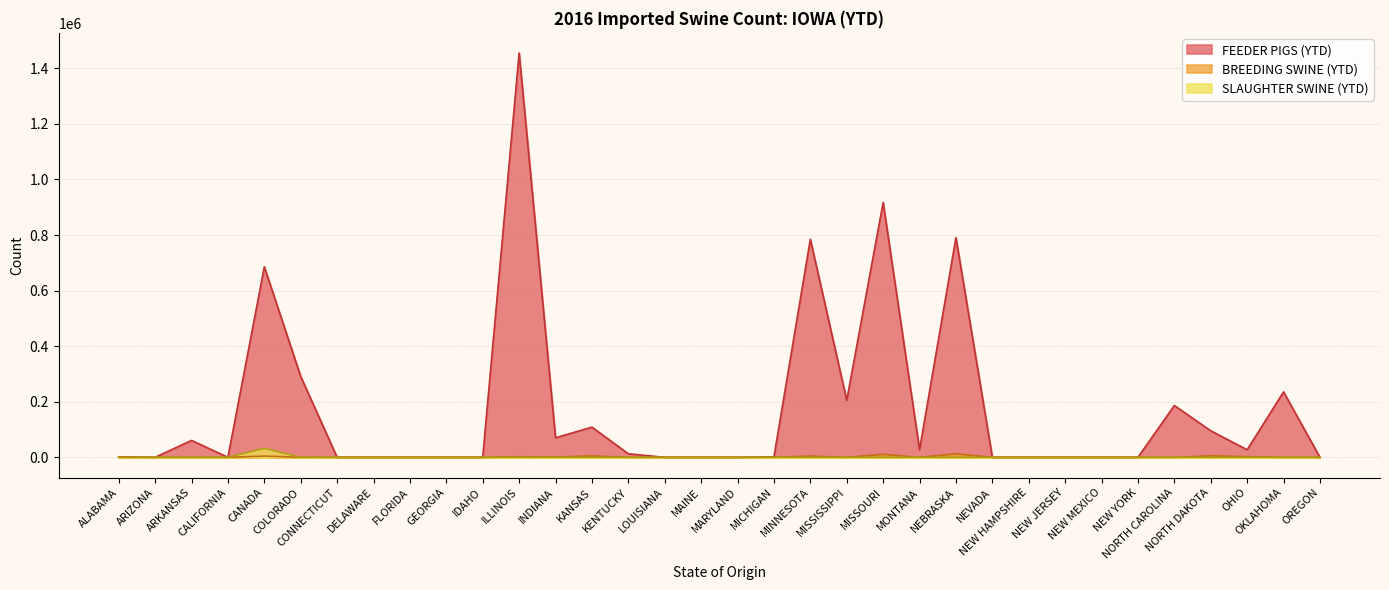

The value of FEEDER PIGS (YTD) at MICHIGAN is 600. True or false?

False